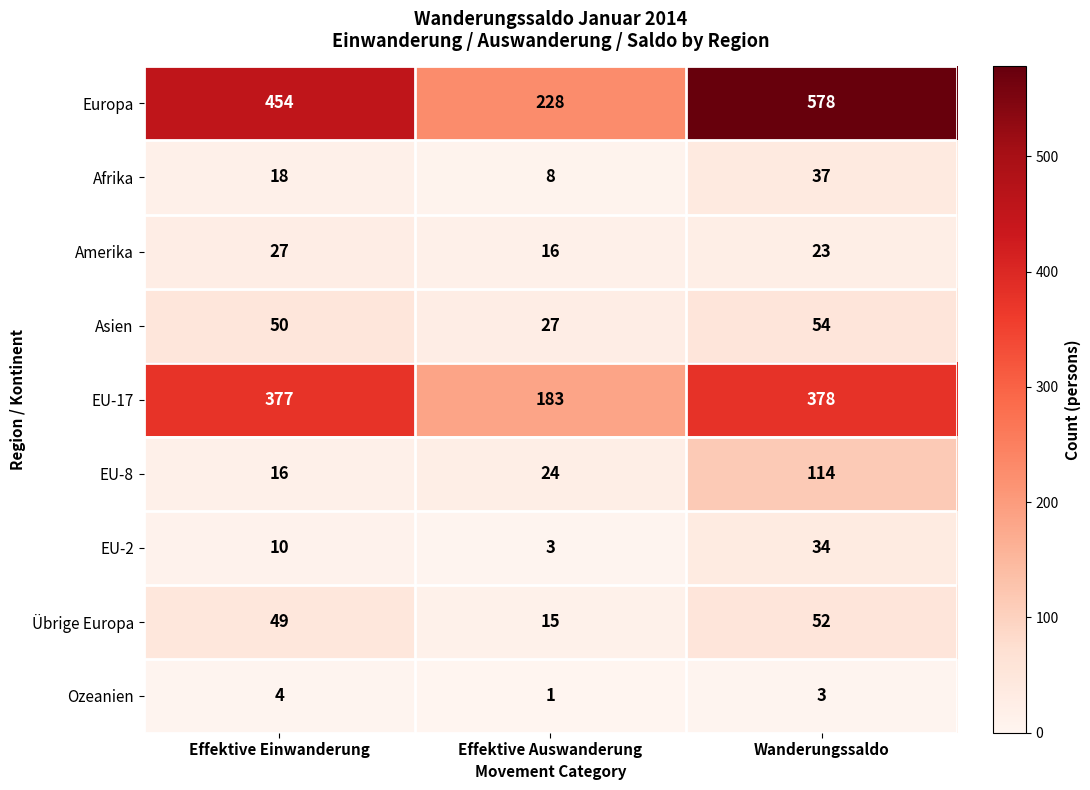

Which series has the largest range (max minus min)?

Europa